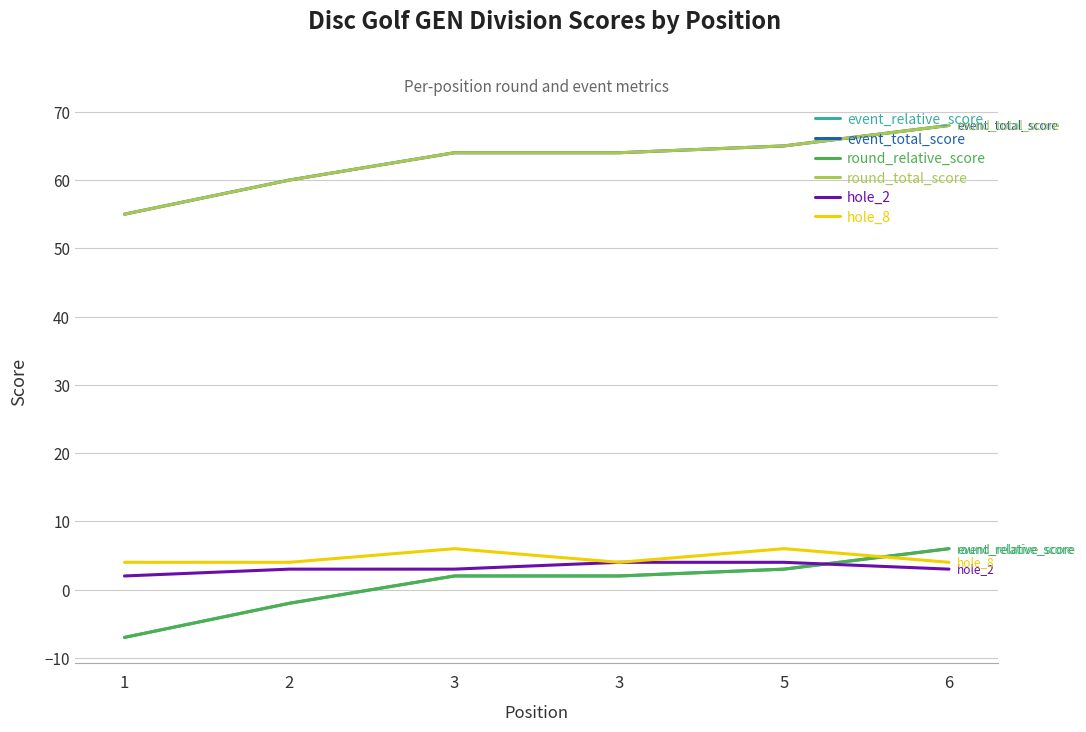

The event_total_score series shows 21 at 1. True or false?

False